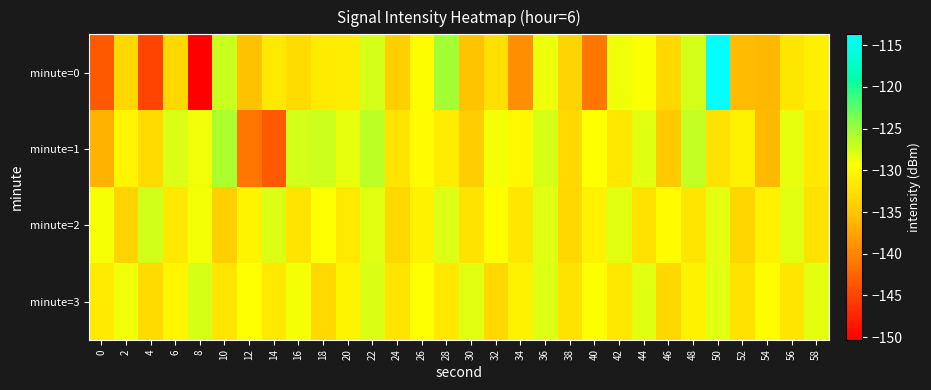

What is the spread (max minus min) of values at 46?

5.1